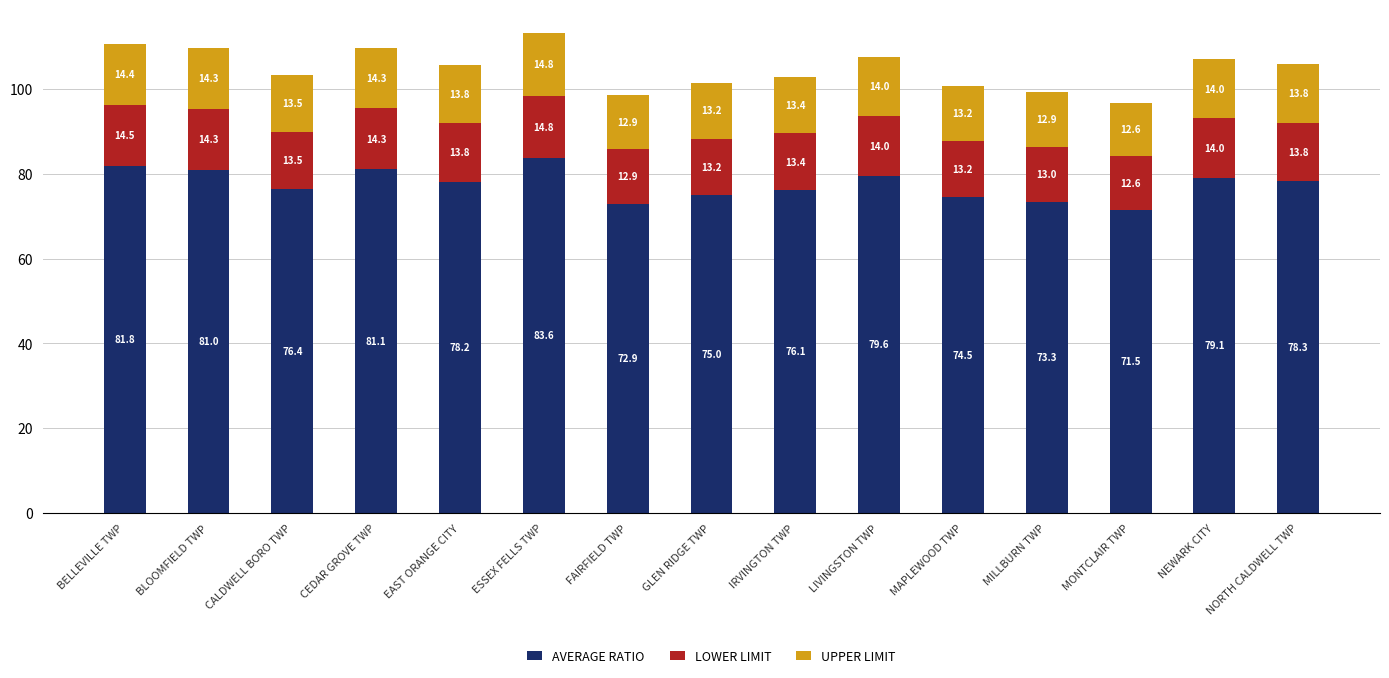

The value of AVERAGE RATIO at GLEN RIDGE TWP is 75.0. True or false?

True